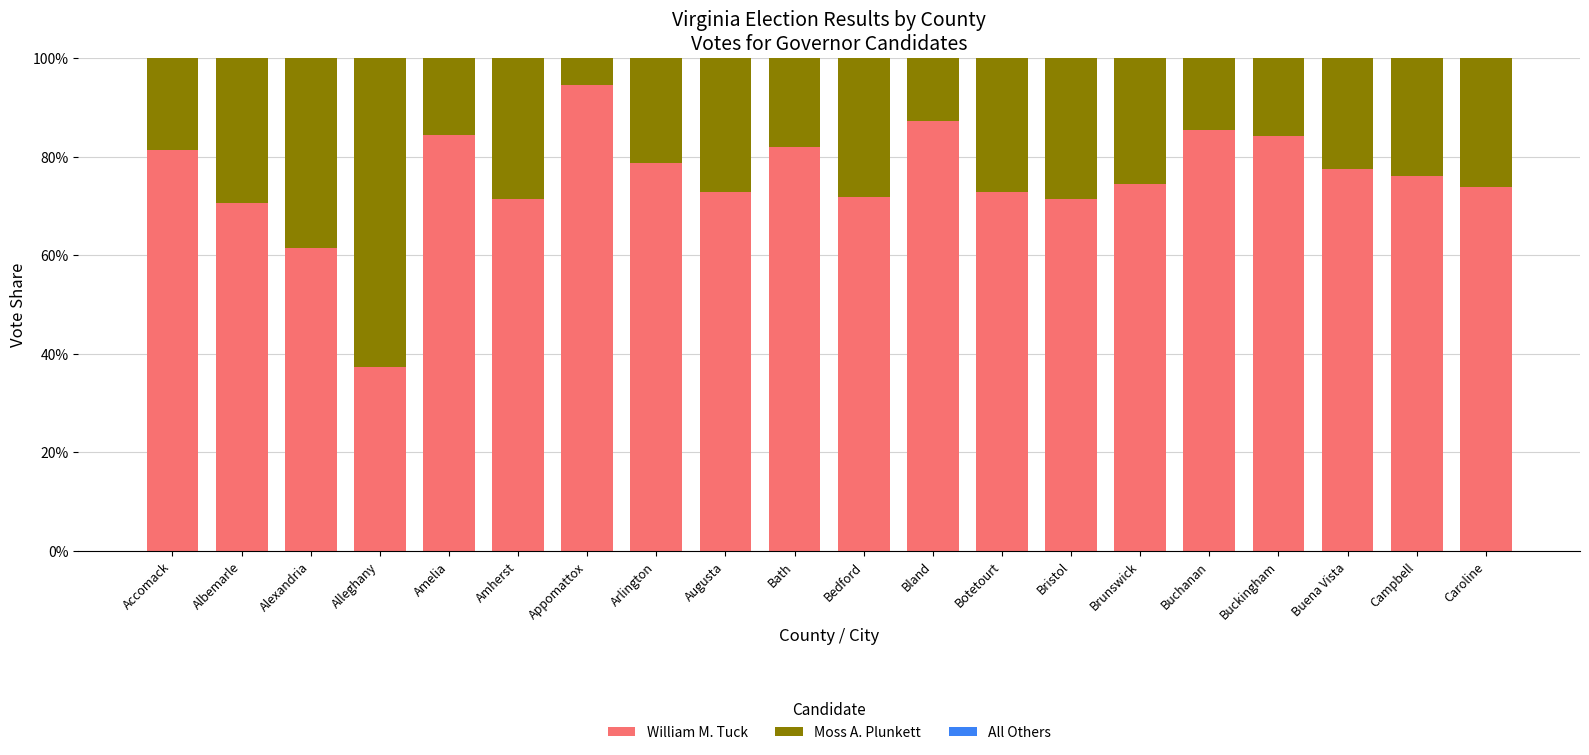

Does the chart contain stacked bars?

Yes